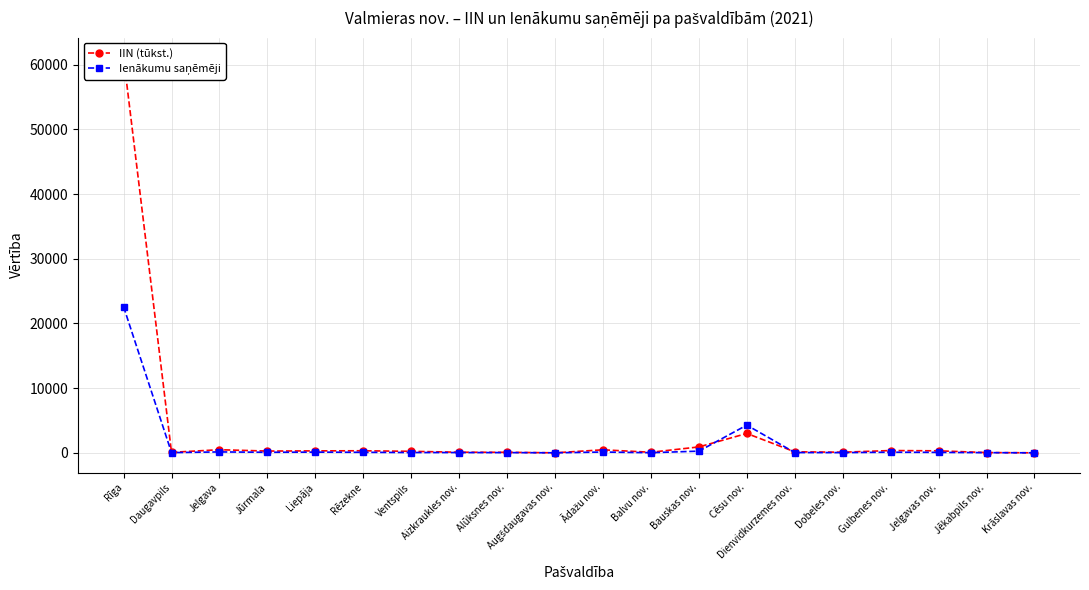

What is the difference between the Ienākumu saņēmēji values at Gulbenes nov. and Dienvidkurzemes nov.?

52.0